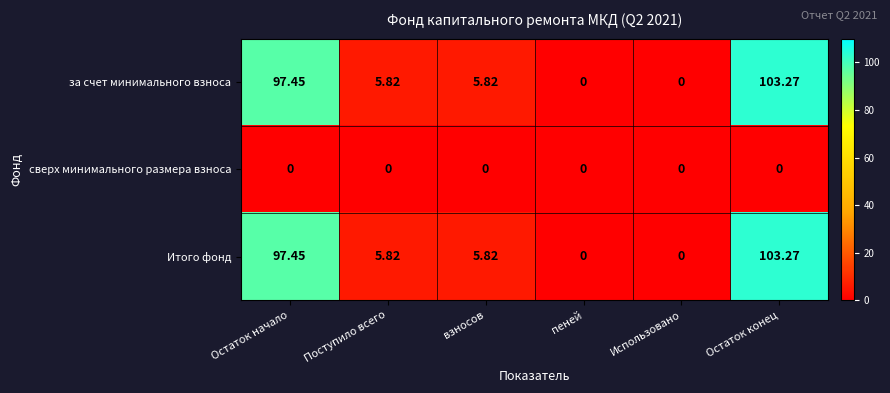

At which category is the sum across all series the highest?

Остаток конец